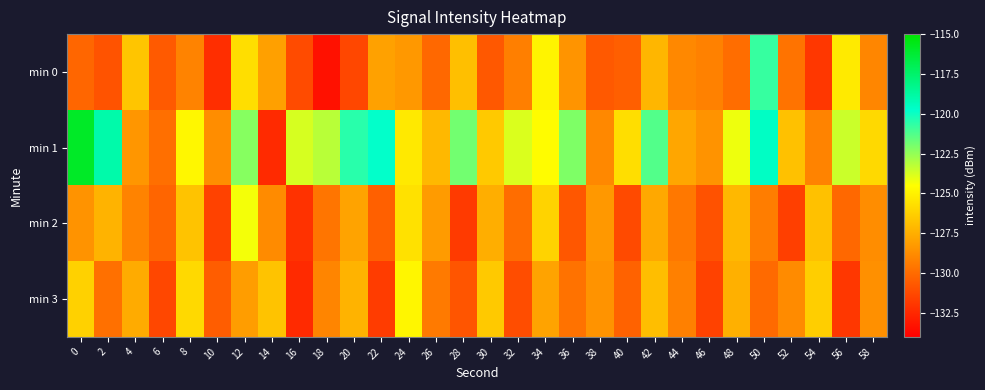

What is the greatest value displayed?

-115.9